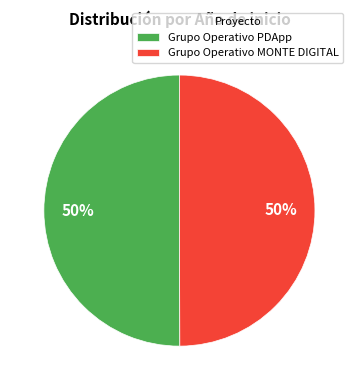

What percentage is the Grupo Operativo PDApp slice, to the nearest percent?

50%